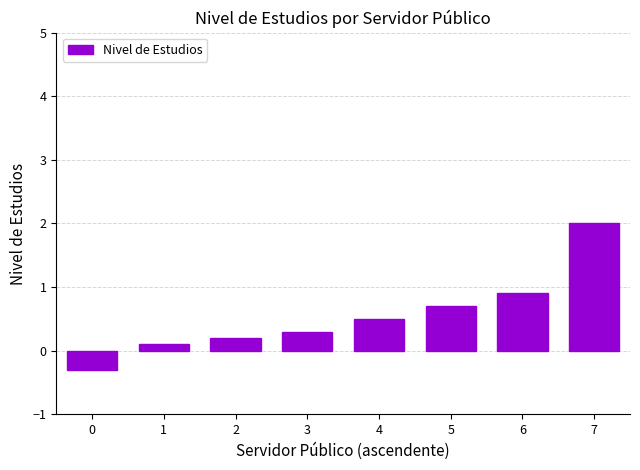

Count the number of categories in the chart.

8